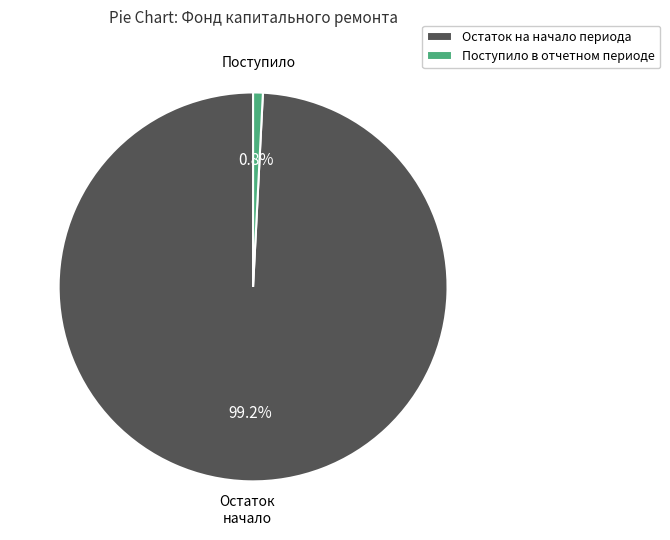

To the nearest percent, what is the average slice percentage?

50%